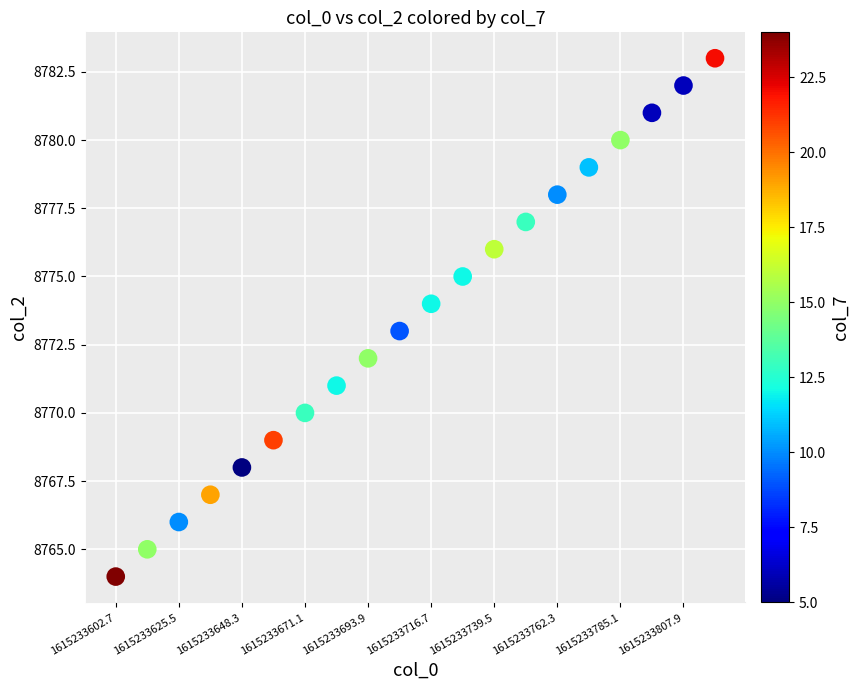

What is the range of Y values (max minus min)?

19